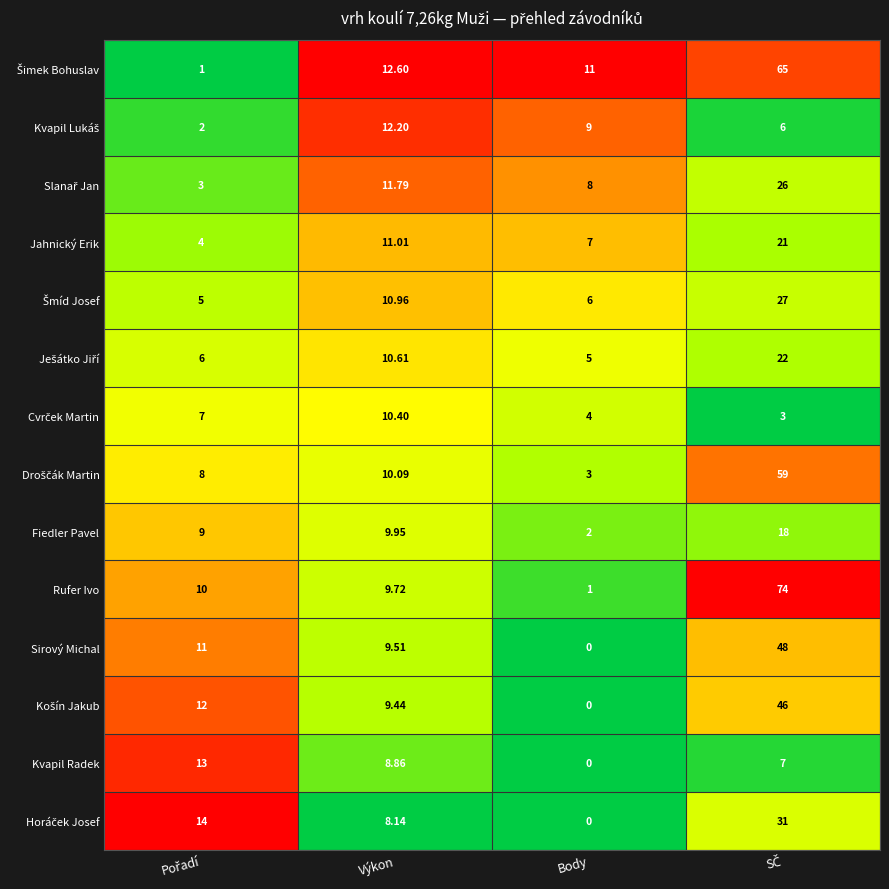

Where does the Jahnický Erik series first go above 11?

Výkon